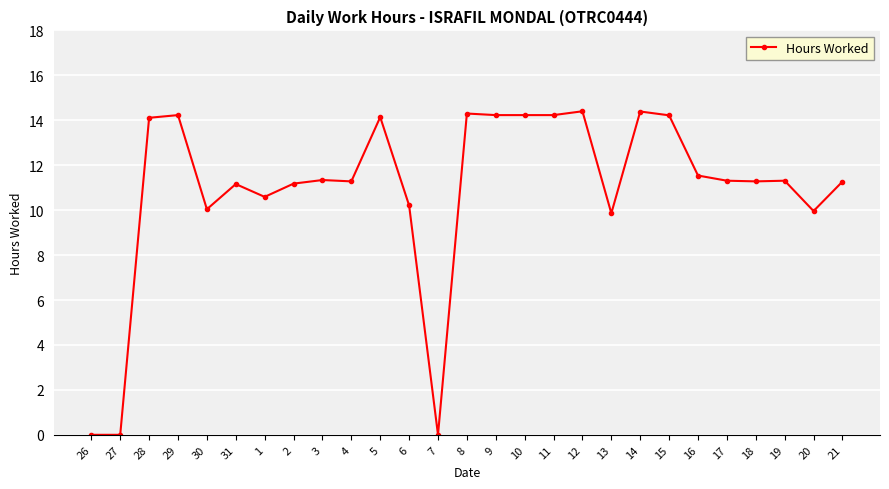

What is the greatest value displayed?

14.4